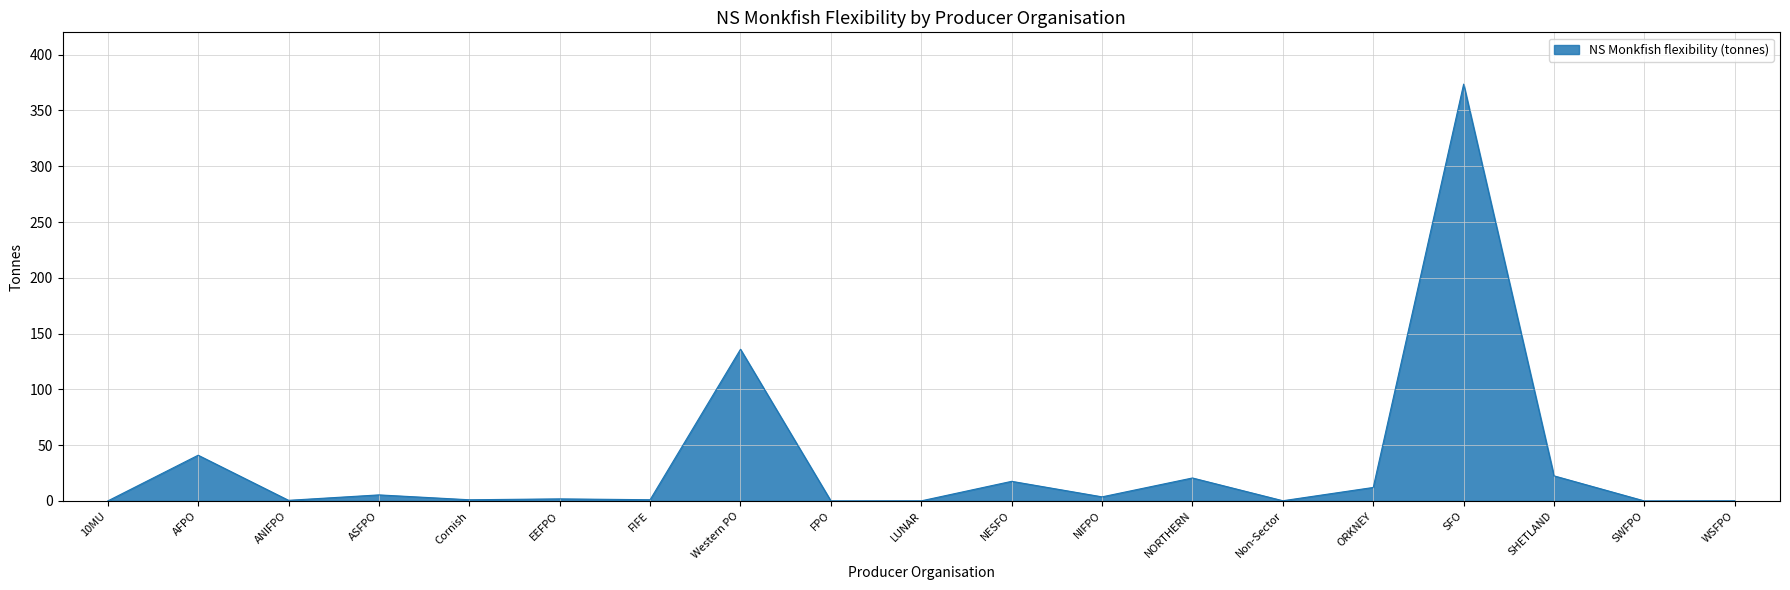

Which label corresponds to the largest value in the chart?

SFO